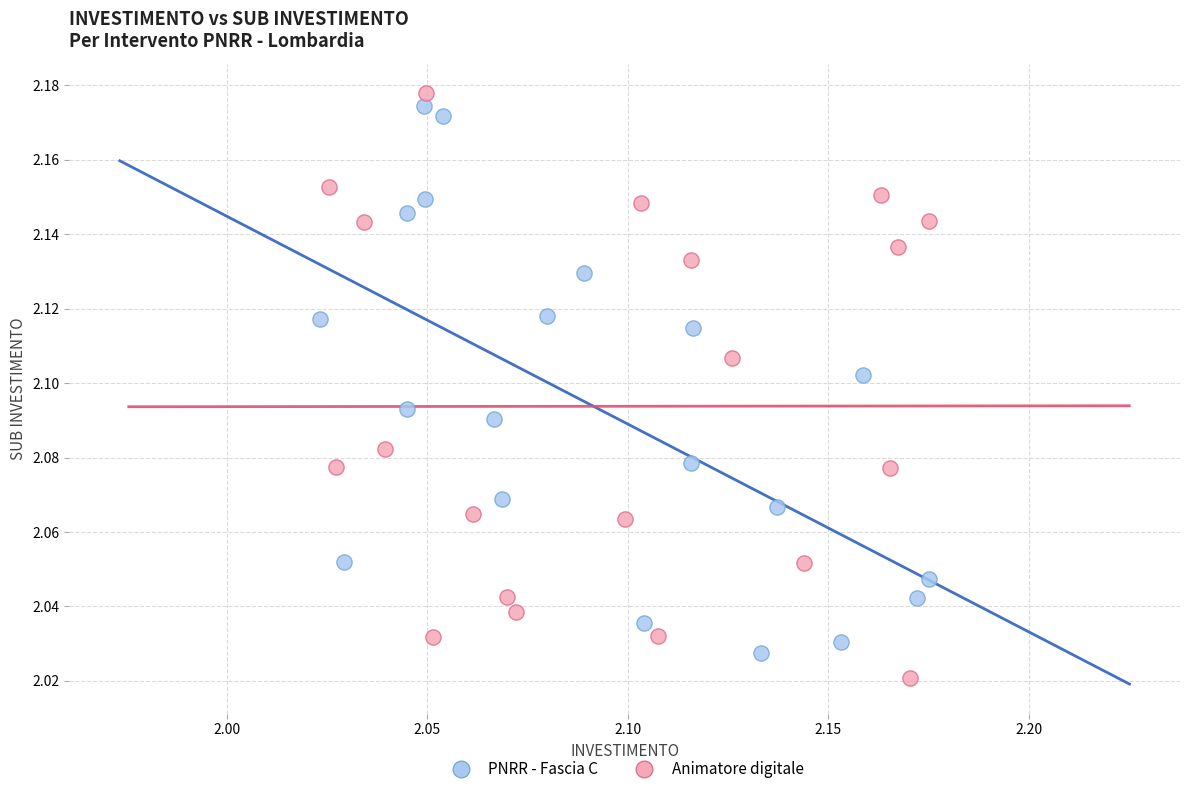

What are all the series names shown in the legend?

PNRR - Fascia C, Animatore digitale